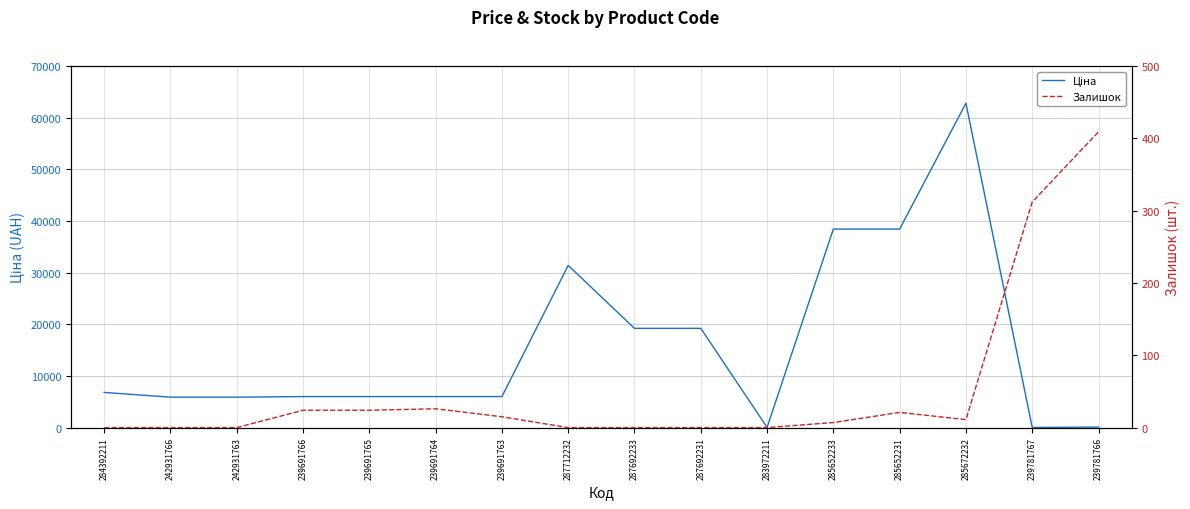

The Ціна series shows 10238.2 at 287692231. True or false?

False